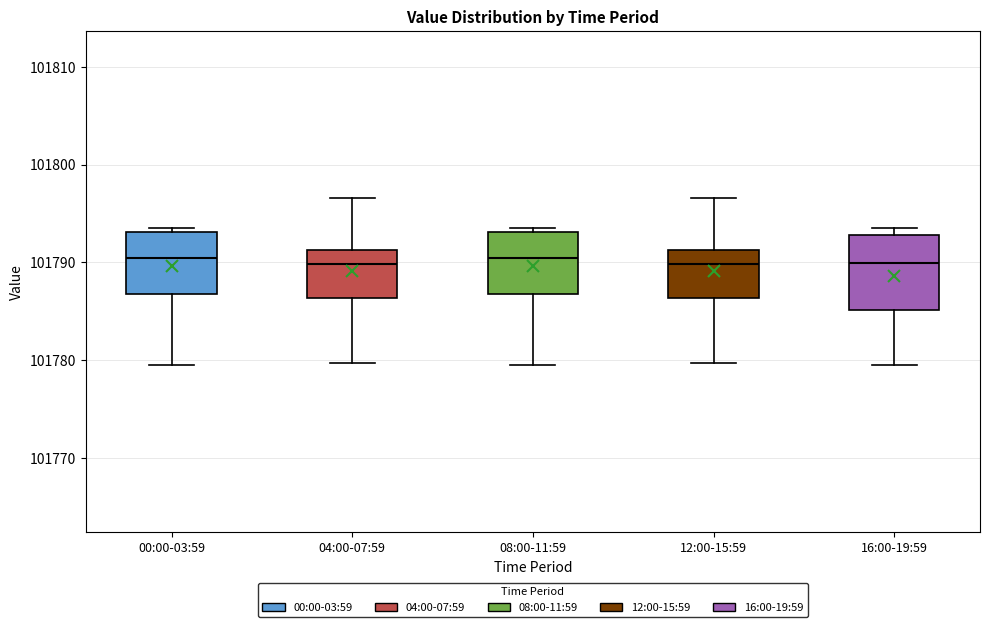

Where does the median line of the box for 16:00-19:59 sit on the y-axis? The values are not printed on the chart, so give them approximately, as read against the axis.

101790